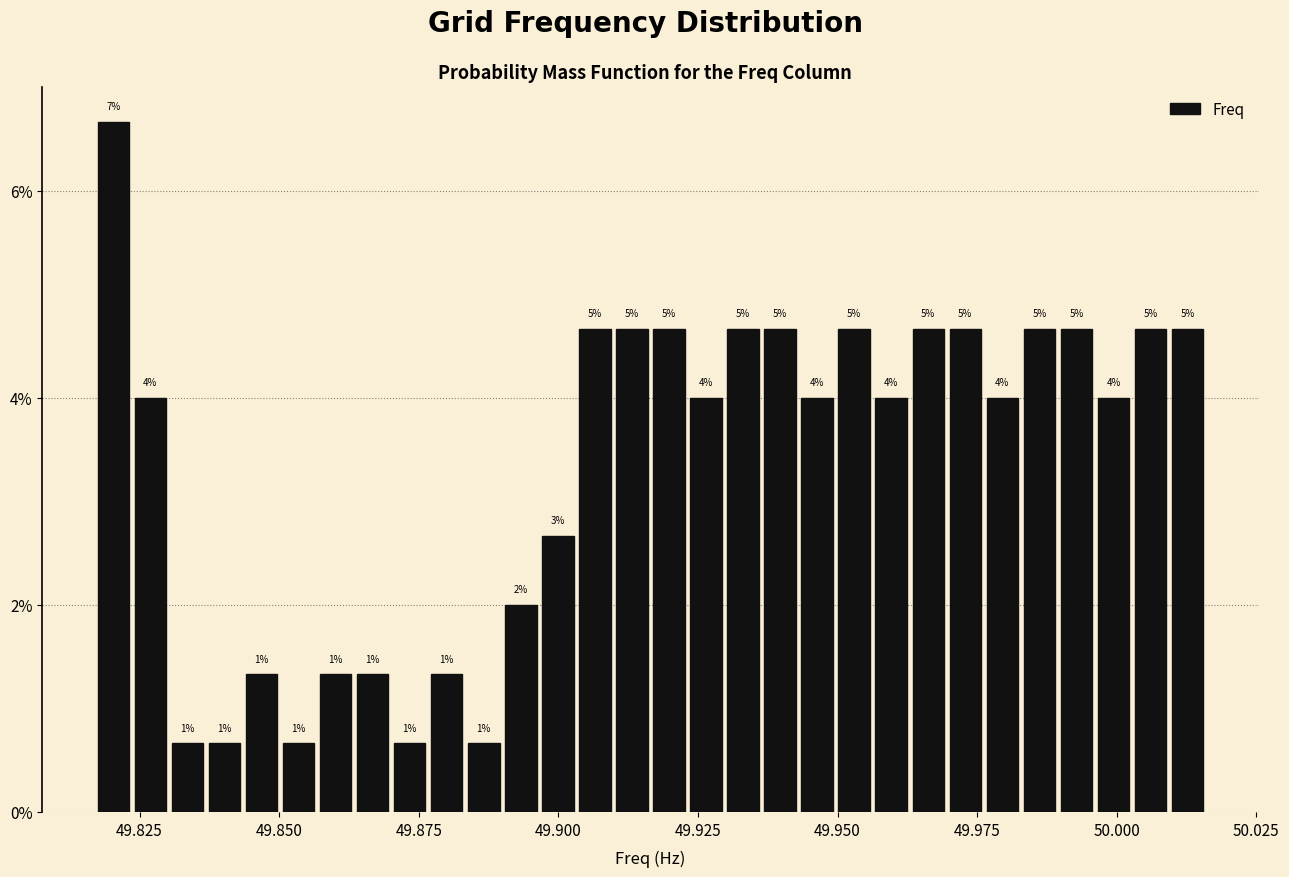

Around what value on the x-axis is the tallest bar? Give the approximate position of its centre, as read against the axis.

49.820